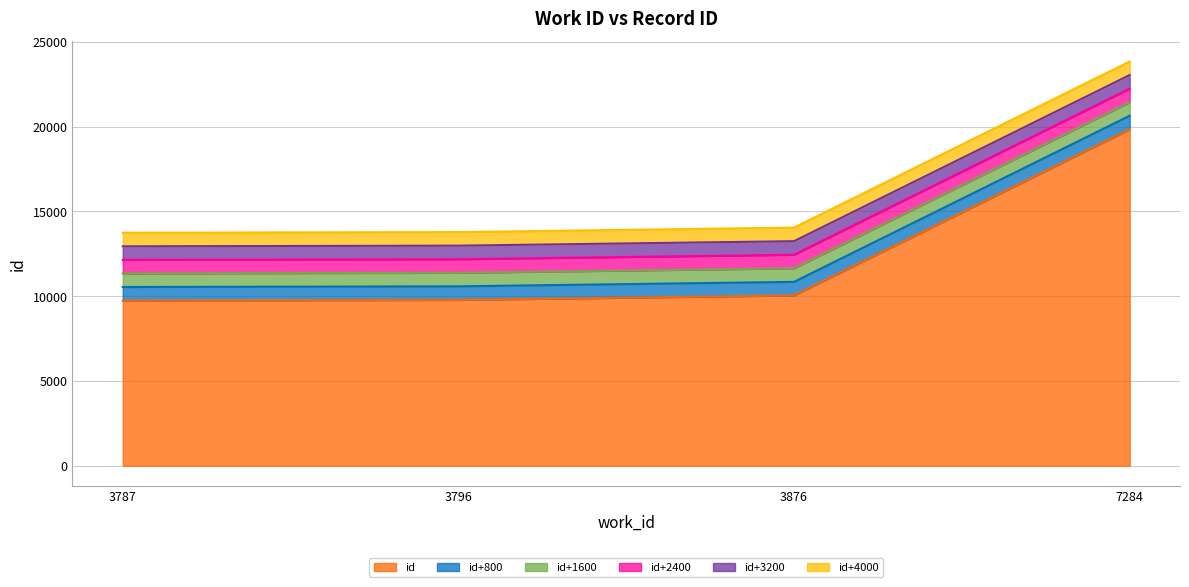

Approximately how many times larger is the value at 3876 compared to 7284?

0.5